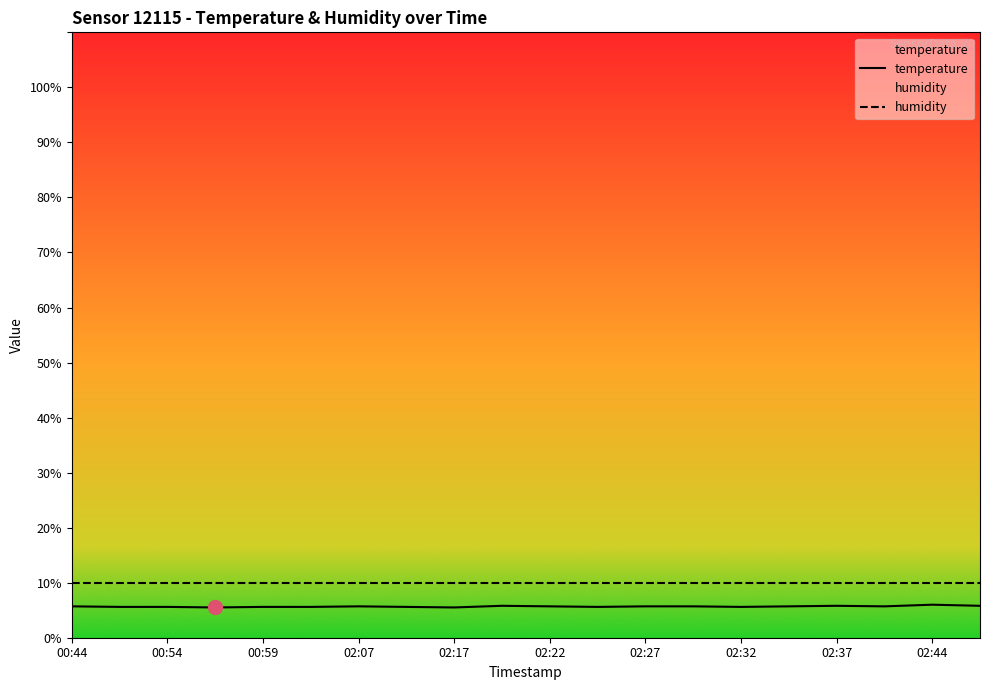

The value at 02:17 is 5.5. True or false?

True